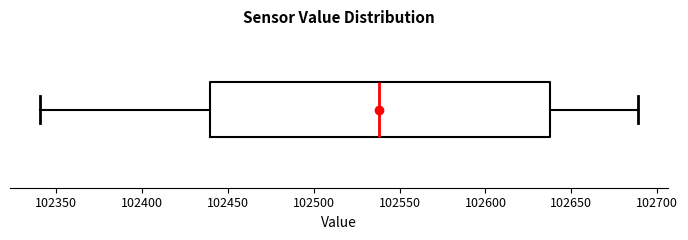

Transcribe this box plot: give where the median line is, the range the box spans, and where the two whiskers end, as read against the x-axis. The values are not printed on the chart, so give them approximately, as read against the axis.

median 102540, box 102440 to 102640, whiskers 102340 to 102690